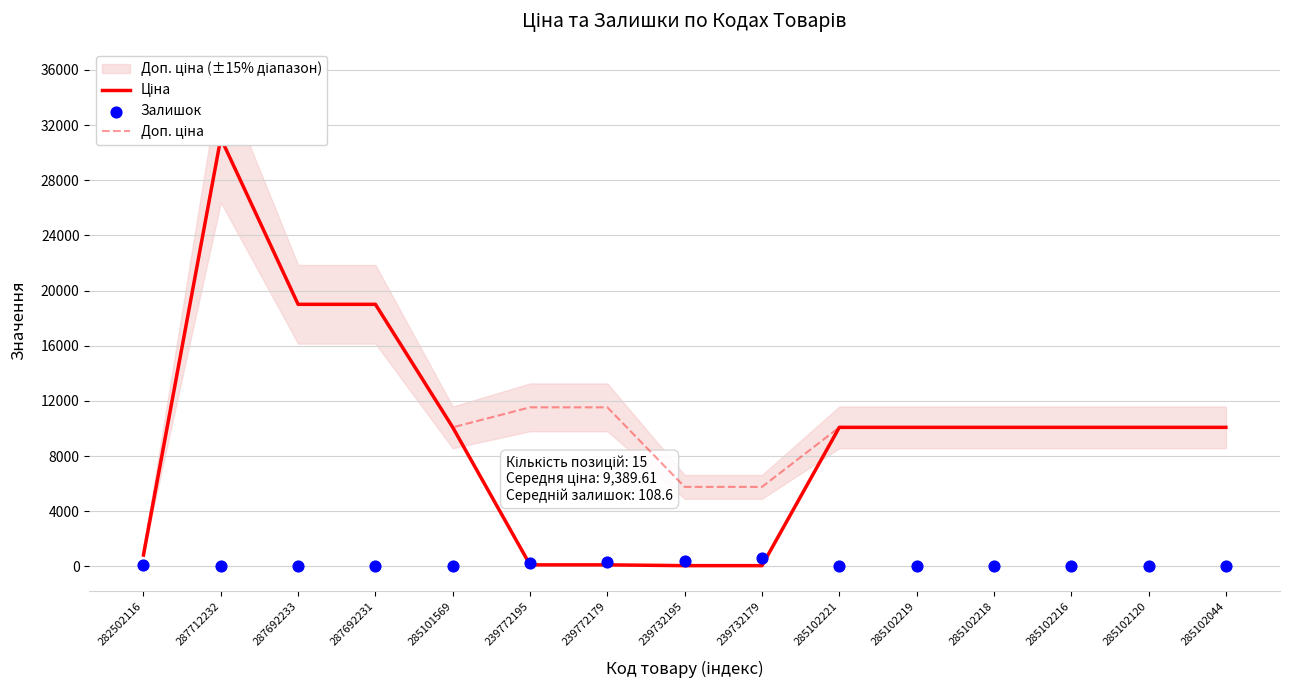

Which series has the largest Y range (max minus min)?

Ціна